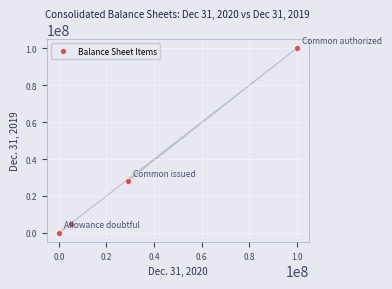

What Y value in the scatter plot is closest to 50000000?

28077469.0